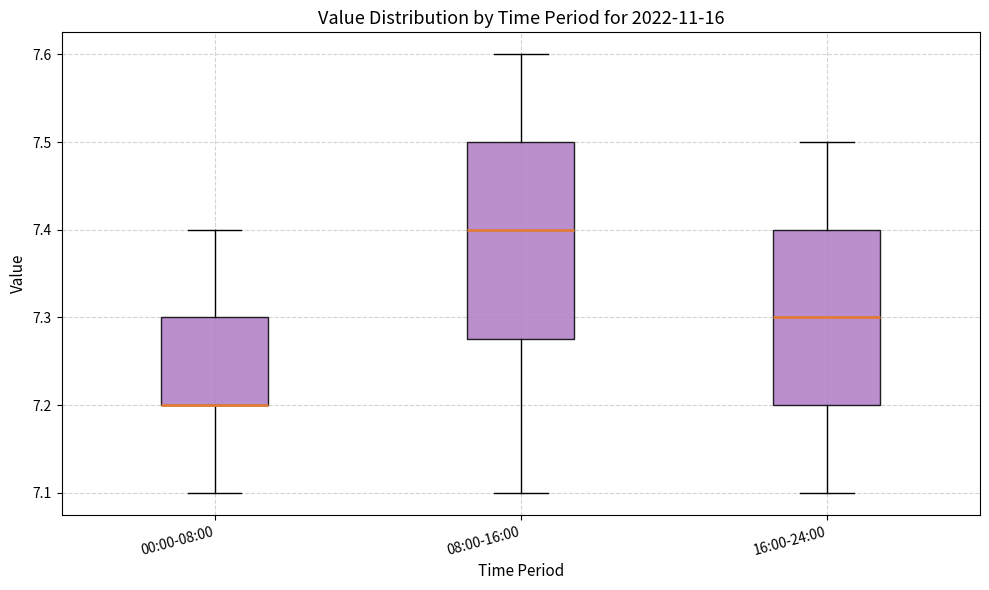

Where is the lower edge of the box for 08:00-16:00 on the y-axis? The values are not printed on the chart, so give them approximately, as read against the axis.

7.28